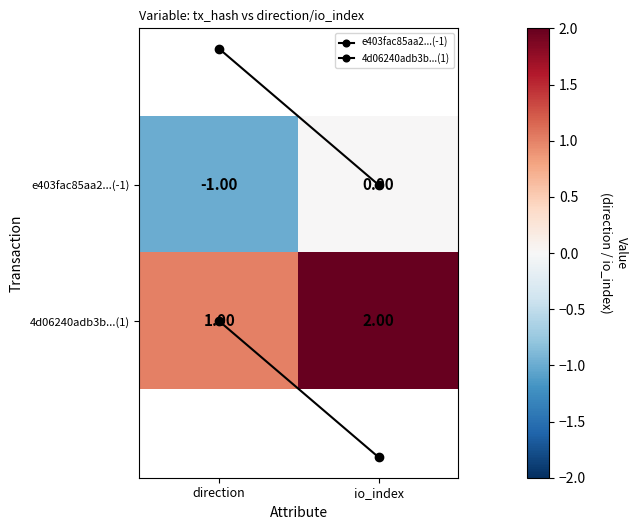

What is the difference between the maximum and minimum values in the 4d06240adb3b...(1) series?

1